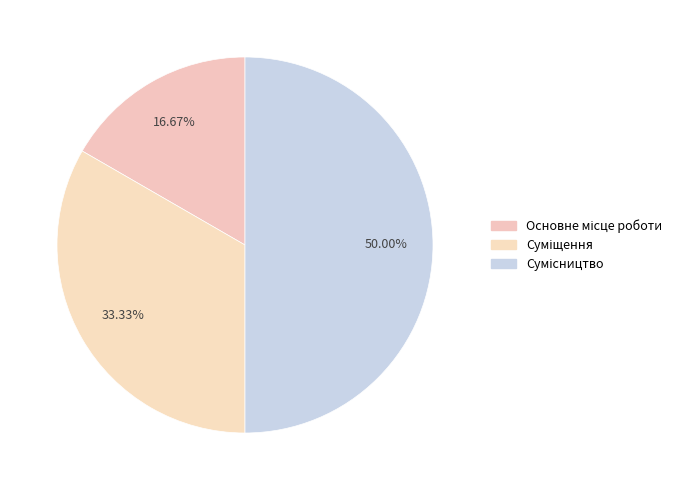

How many slices are in this pie chart?

3